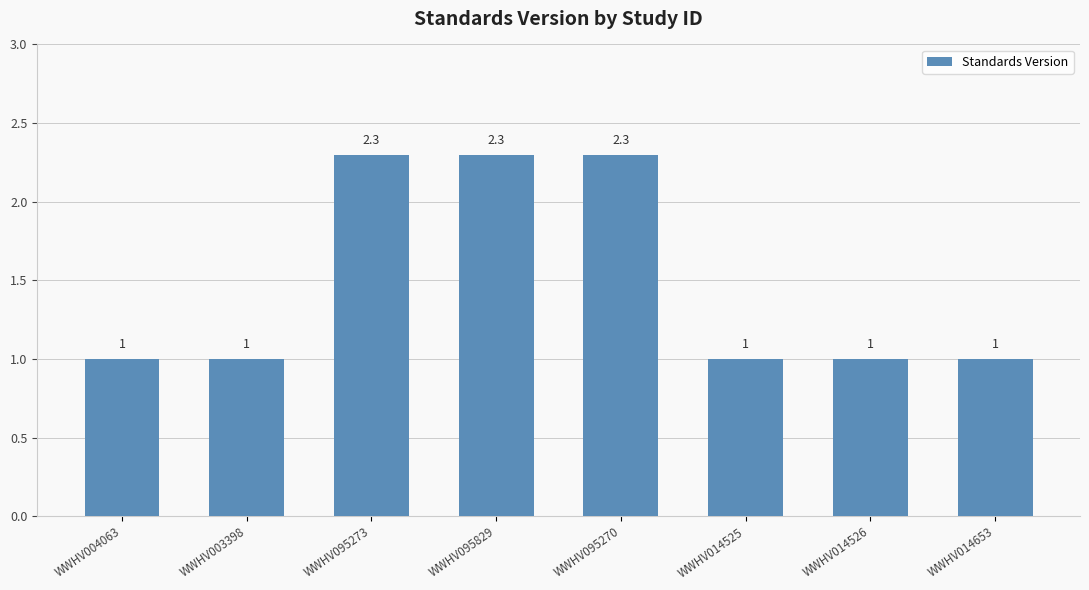

What is the average value?

1.5